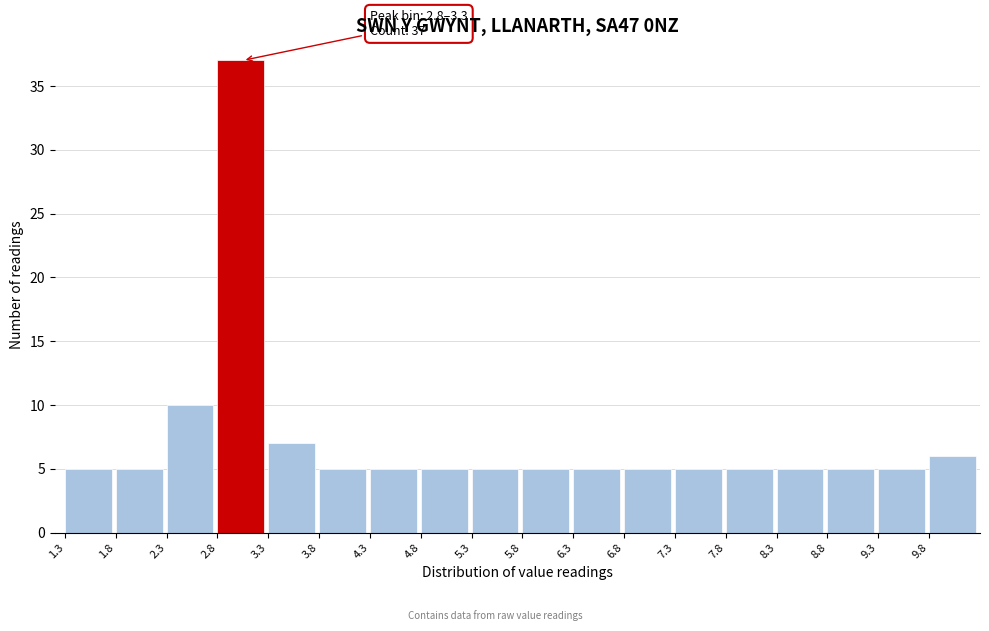

Over which range of the x-axis is the bar tallest?

2.8 to 3.3